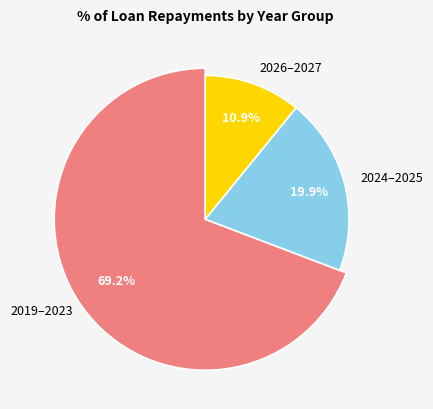

Is it true that 2019 is 20% of the pie?

False